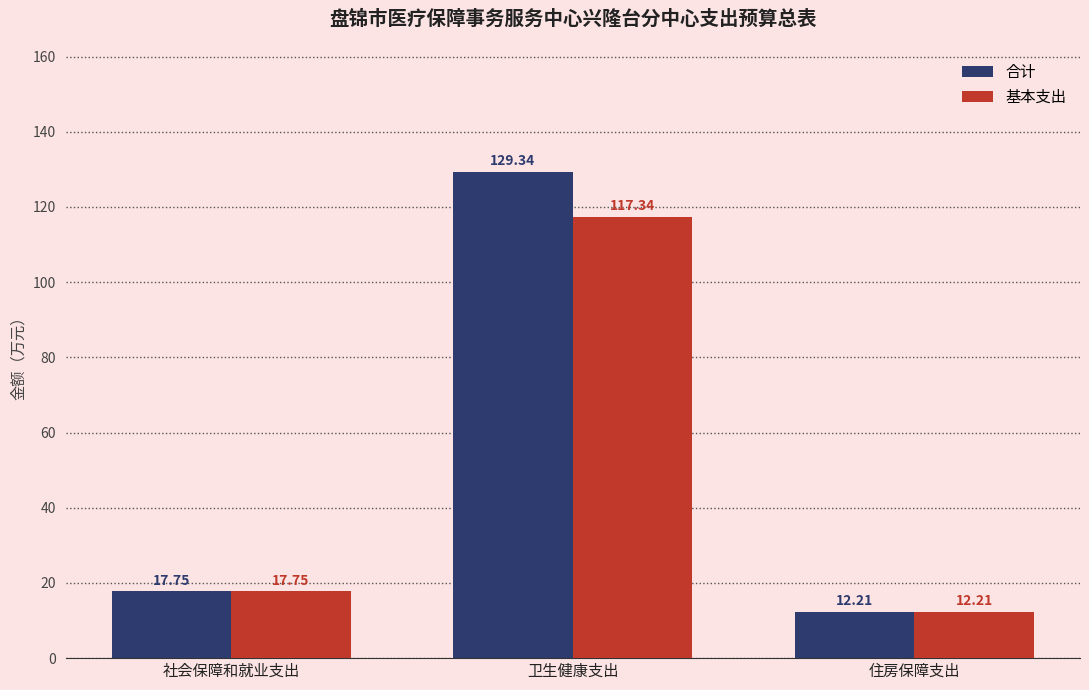

What position from the left is 社会保障和就业支出?

1